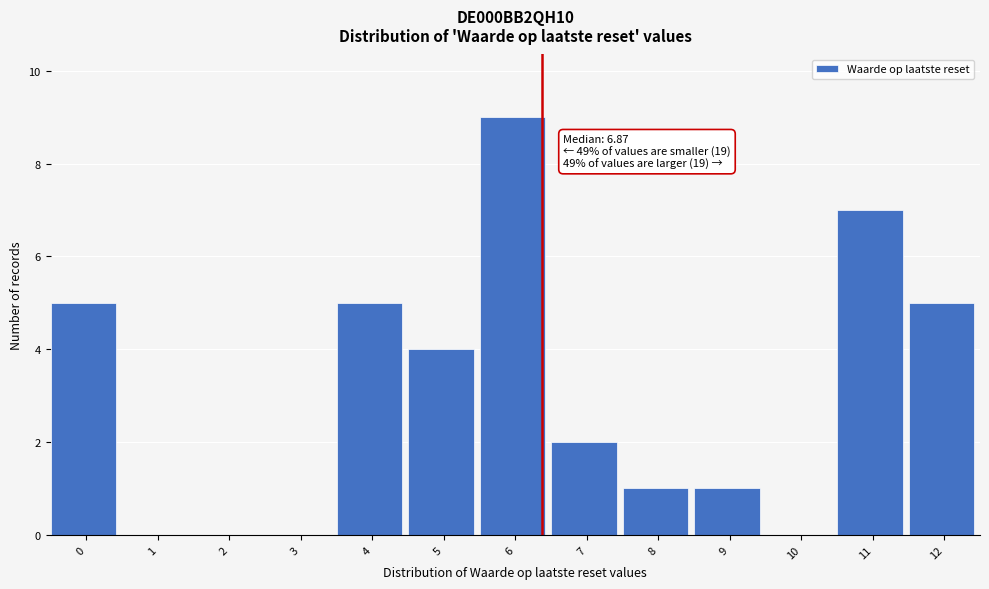

Reading left to right, list all the values displayed in this chart.

0=5	1=0	2=0	3=0	4=5	5=4	6=9	7=2	8=1	9=1	10=0	11=7	12=5